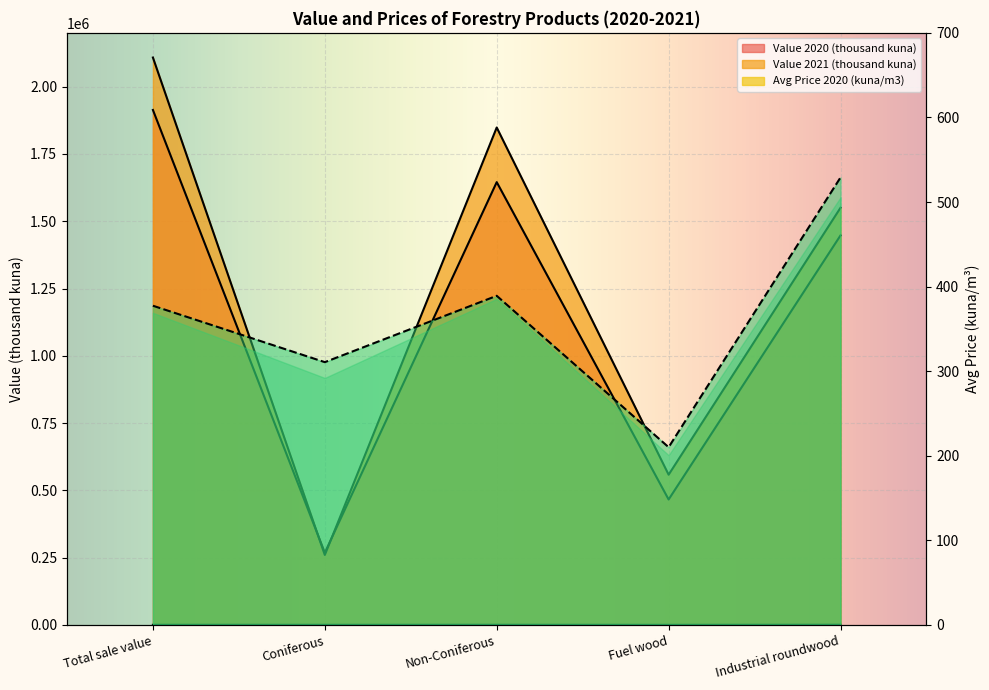

At which label does Avg Price 2021 (kuna/m3) reach its minimum?

Fuel wood